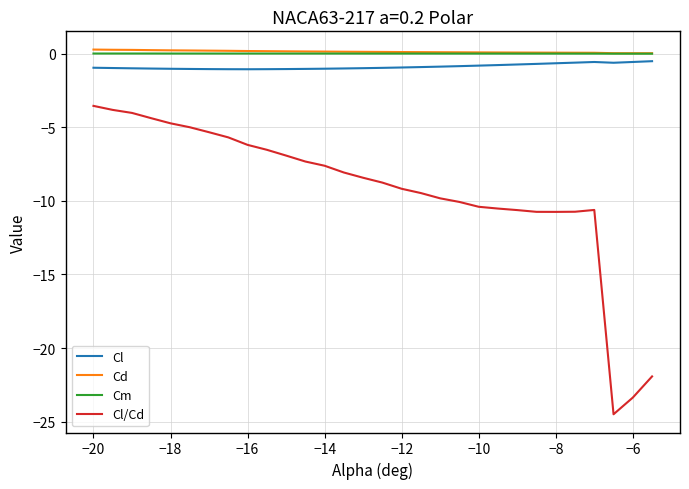

Which series has the largest range (max minus min)?

Cl/Cd